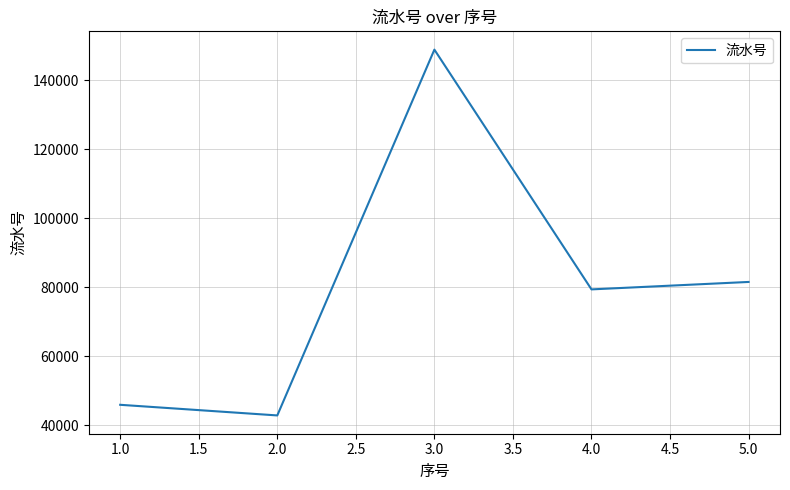

How many interior local peaks (higher than both neighbors) does the data have?

1